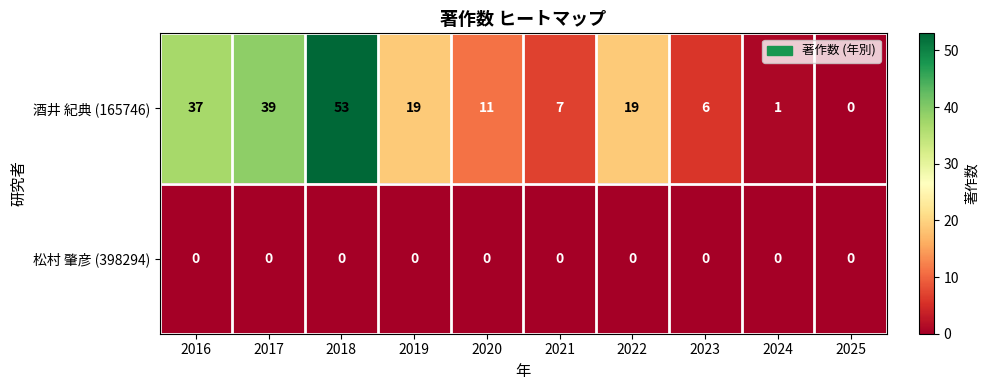

Between 2019 and 2023, which series saw the biggest shift?

酒井 紀典 (165746)